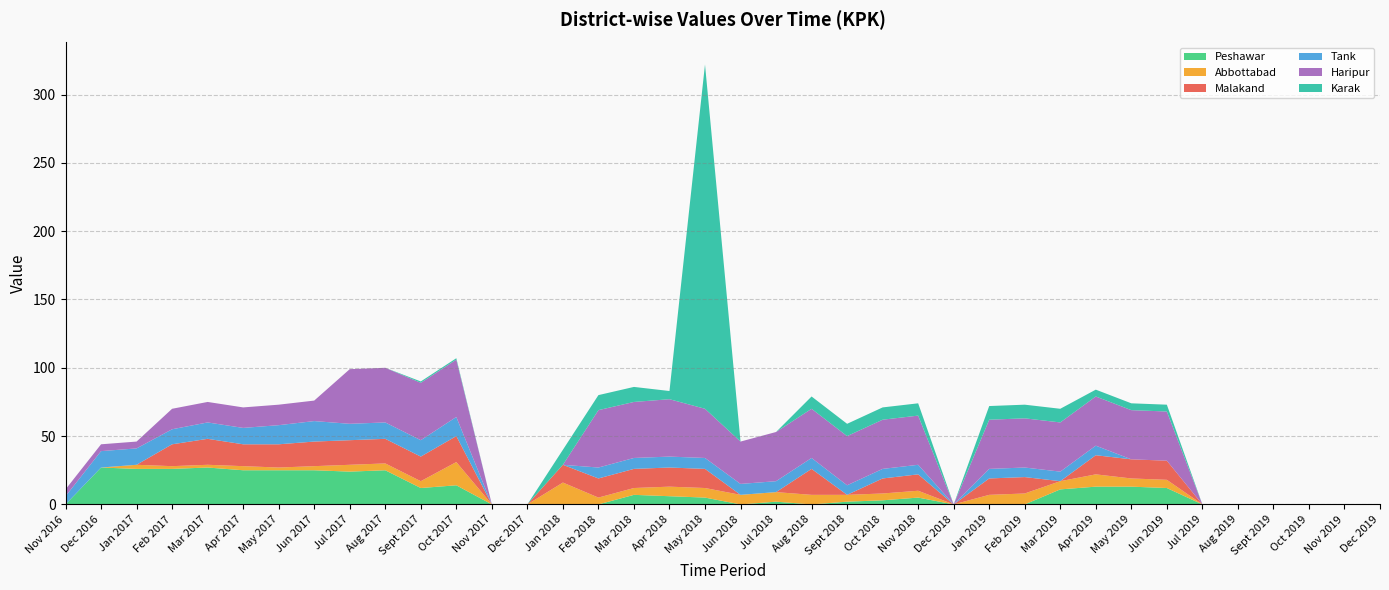

Reading right to left, what are all the values shown in this chart?

Peshawar: 0	0	0	0	0	0	12	13	13	11	0	0	0	5	3	2	0	2	0	5	6	7	0	0	0	0	14	12	25	24	25	25	25	27	26	26	27	0
Abbottabad: 0	0	0	0	0	0	6	6	9	6	8	7	0	5	5	5	7	7	7	7	7	5	5	16	0	0	17	5	5	5	3	2	3	2	2	3	0	0
Malakand: 0	0	0	0	0	0	14	14	14	0	12	12	0	12	11	0	19	0	0	14	14	14	14	13	0	0	19	18	18	18	18	17	16	19	16	0	0	0
Tank: 0	0	0	0	0	0	0	0	7	7	7	7	0	7	7	7	8	8	8	8	8	8	8	0	0	0	14	12	12	12	15	14	12	12	11	12	12	6
Haripur: 0	0	0	0	0	0	36	36	36	36	36	36	0	36	36	36	36	36	31	36	42	41	42	0	0	0	42	42	40	40	15	15	15	15	15	5	5	5
Karak: 0	0	0	0	0	0	5	5	5	10	10	10	0	9	9	9	9	0	0	252	6	11	11	11	0	0	1	1	0	0	0	0	0	0	0	0	0	0